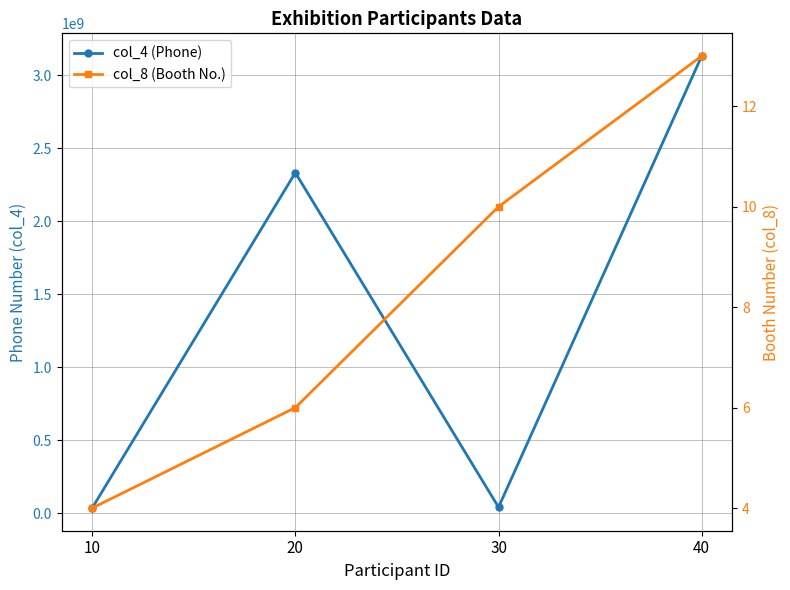

Between 10 and 40, which is larger?

40